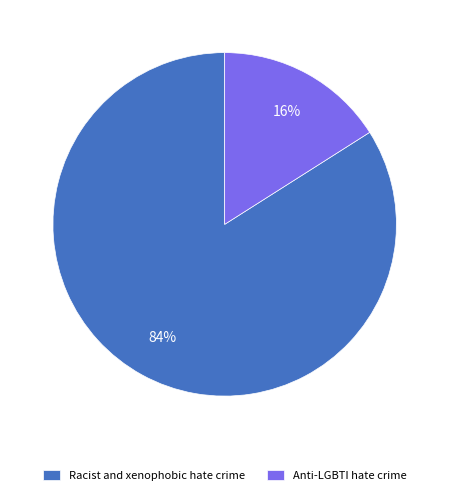

To the nearest percent, what portion does Anti-LGBTI hate crime represent?

16%